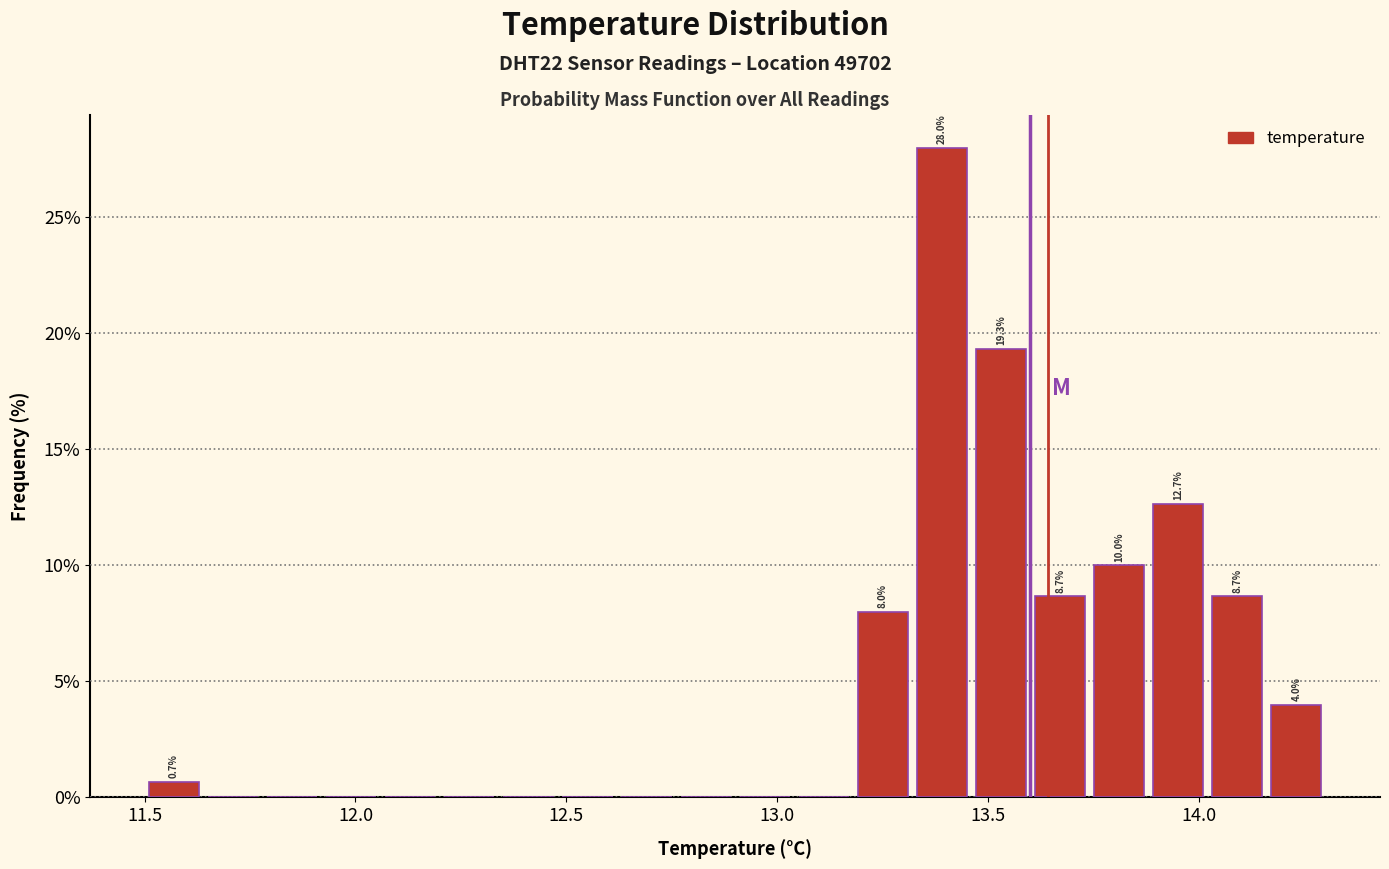

Read against the x-axis, roughly where is the centre of the tallest bar?

13.40